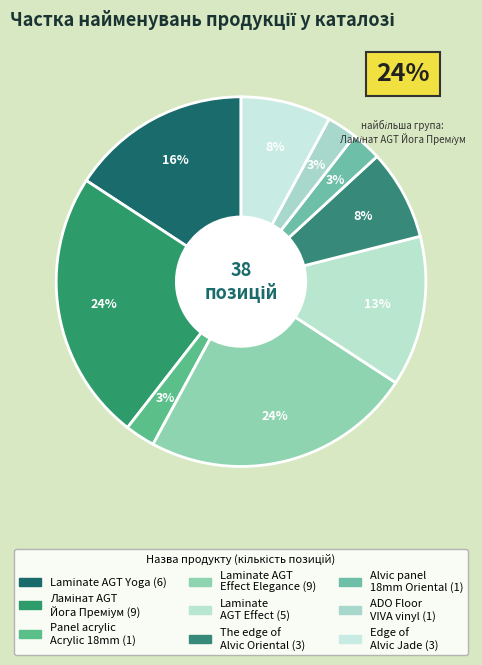

How many segments does this pie chart have?

9